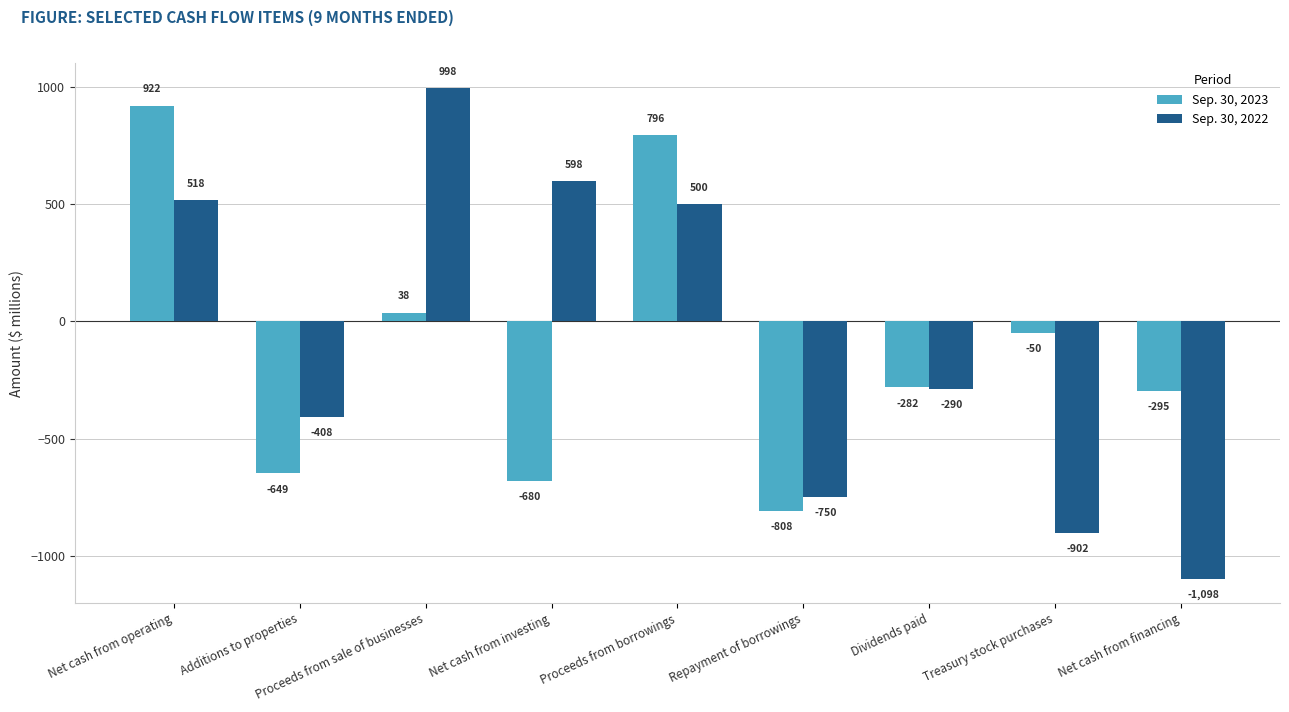

What is the sum of the Sep. 30, 2022 values at Proceeds from borrowings and Additions to properties?

92